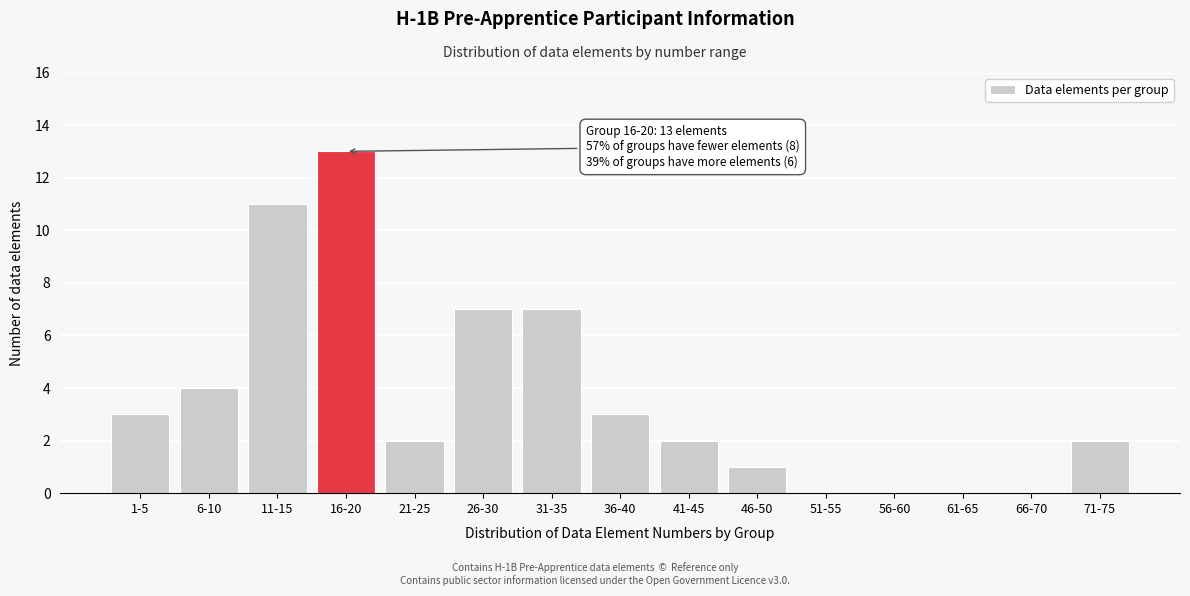

Reading left to right, extract all data points from this chart.

1-5=3	6-10=4	11-15=11	16-20=13	21-25=2	26-30=7	31-35=7	36-40=3	41-45=2	46-50=1	51-55=0	56-60=0	61-65=0	66-70=0	71-75=2